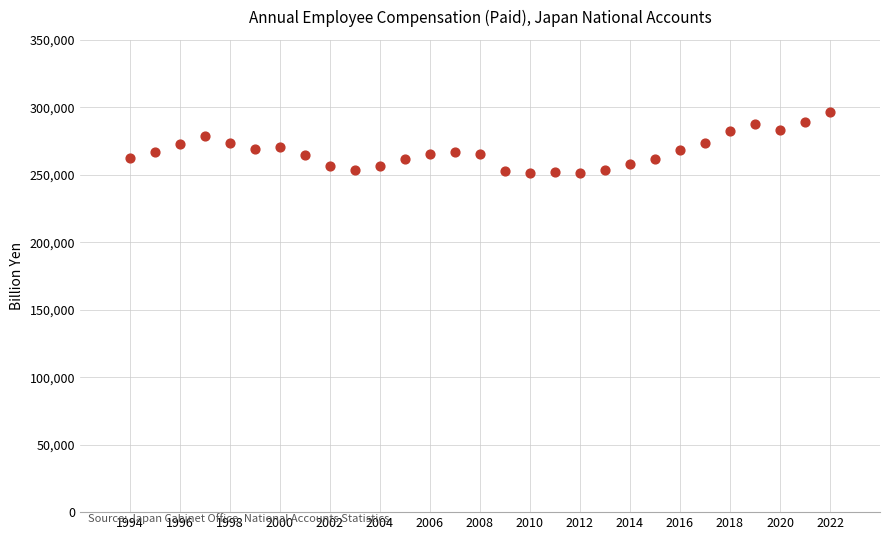

What is the range of Y values (max minus min)?

45253.9